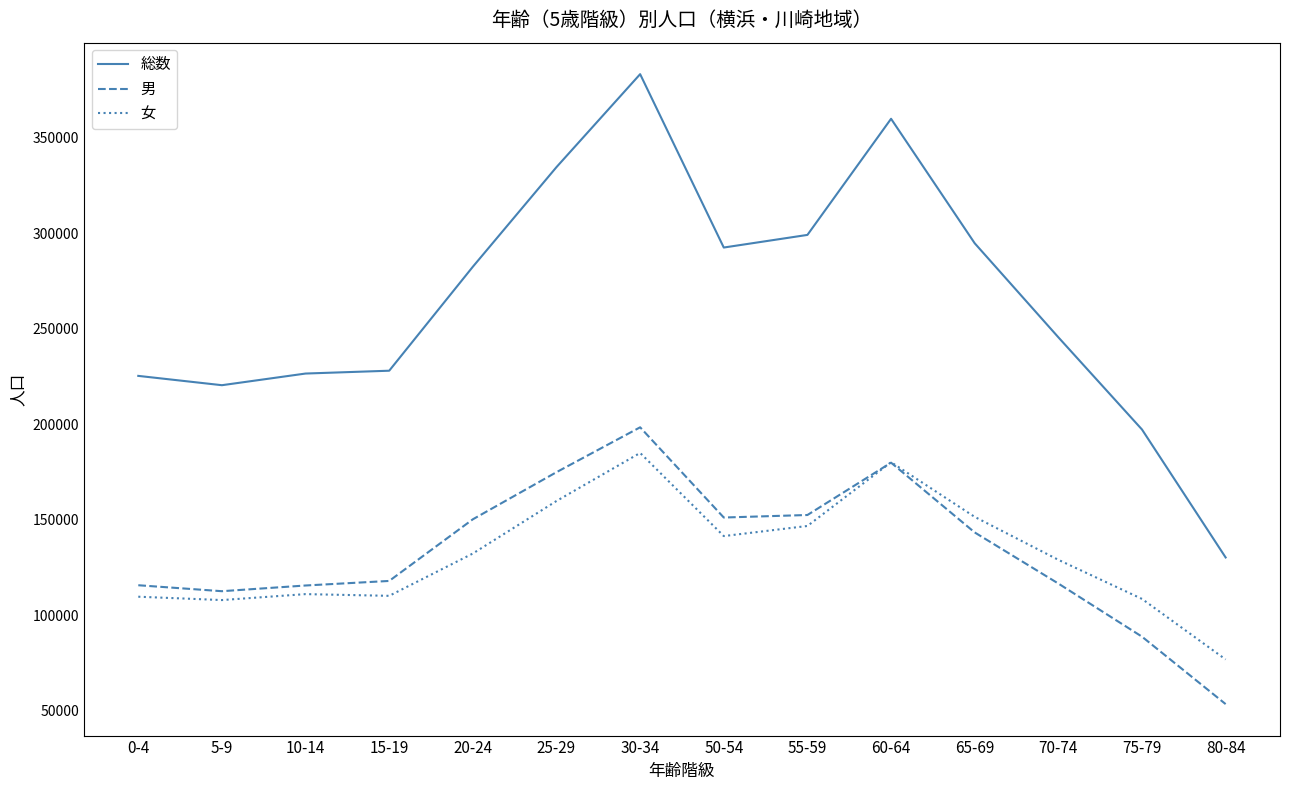

Which series has the largest range (max minus min)?

総数